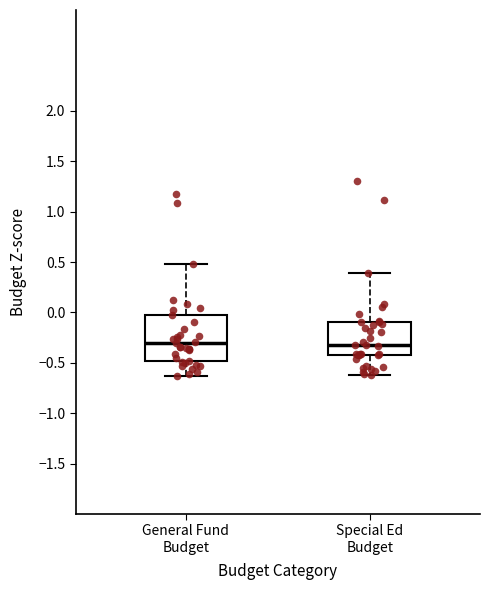

Reading left to right, read every box against the y-axis: the position of its median line, the range the box covers, and the ends of its whiskers. The values are not printed on the chart, so give them approximately, as read against the axis.

General Fund Budget: median -0.30, box -0.50 to 0.00, whiskers -0.65 to 0.50
Special Ed Budget: median -0.35, box -0.45 to -0.10, whiskers -0.60 to 0.40